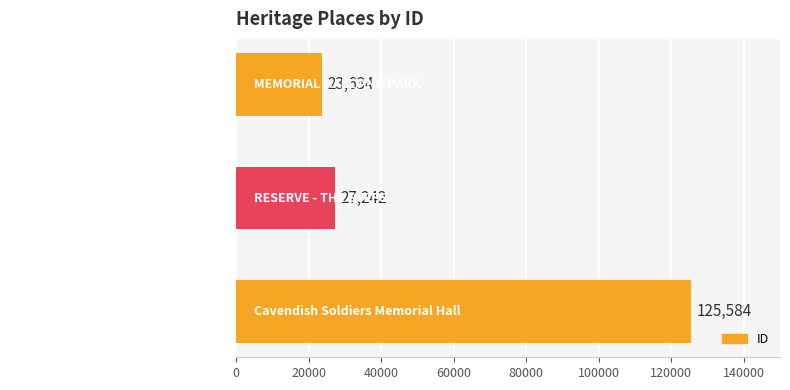

What is the change in value from MEMORIAL HALL AND PARK to Cavendish Soldiers Memorial Hall?

+101950